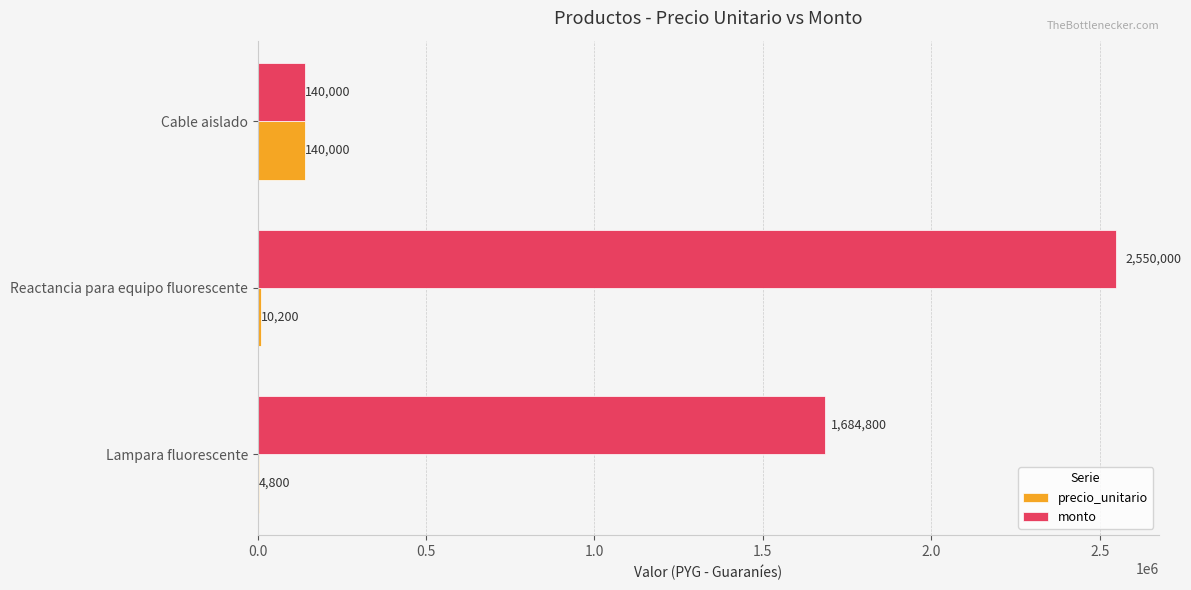

What is the average value of the precio_unitario series?

51667